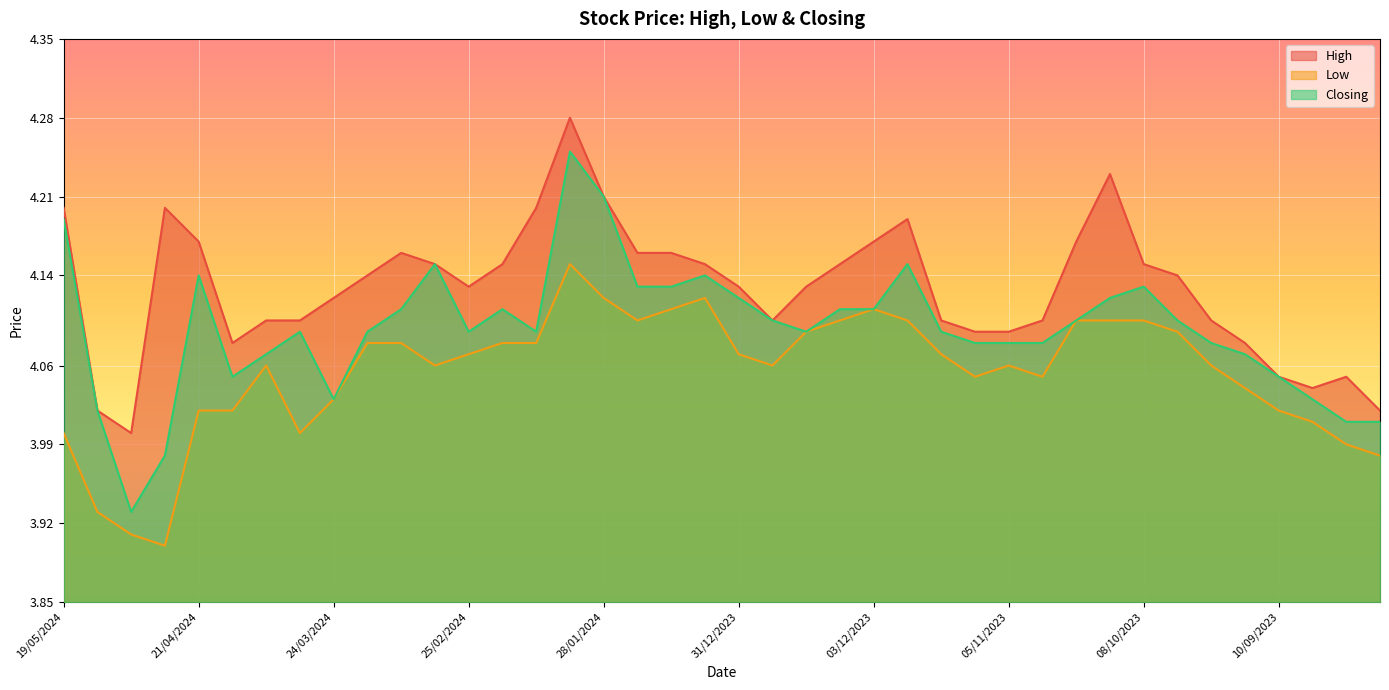

What is the difference between the Low values at 31/03/2024 and 01/10/2023?

0.1